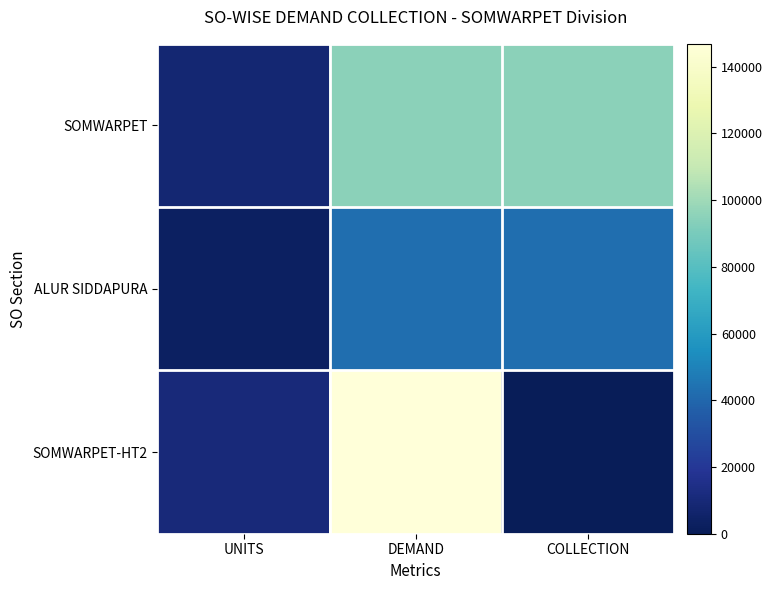

Rank the series by their average value, from highest to lowest.

SOMWARPET, SOMWARPET-HT2, ALUR SIDDAPURA